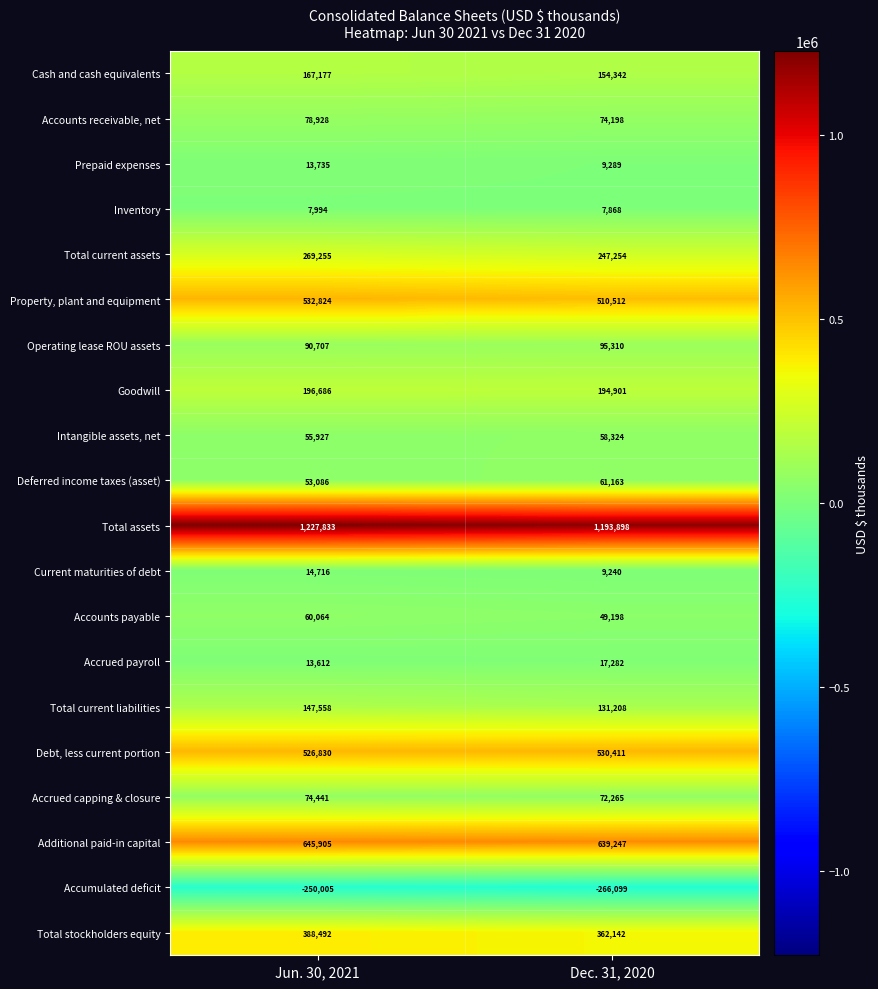

What is the difference between the maximum and minimum values in the Deferred income taxes (asset) series?

8077